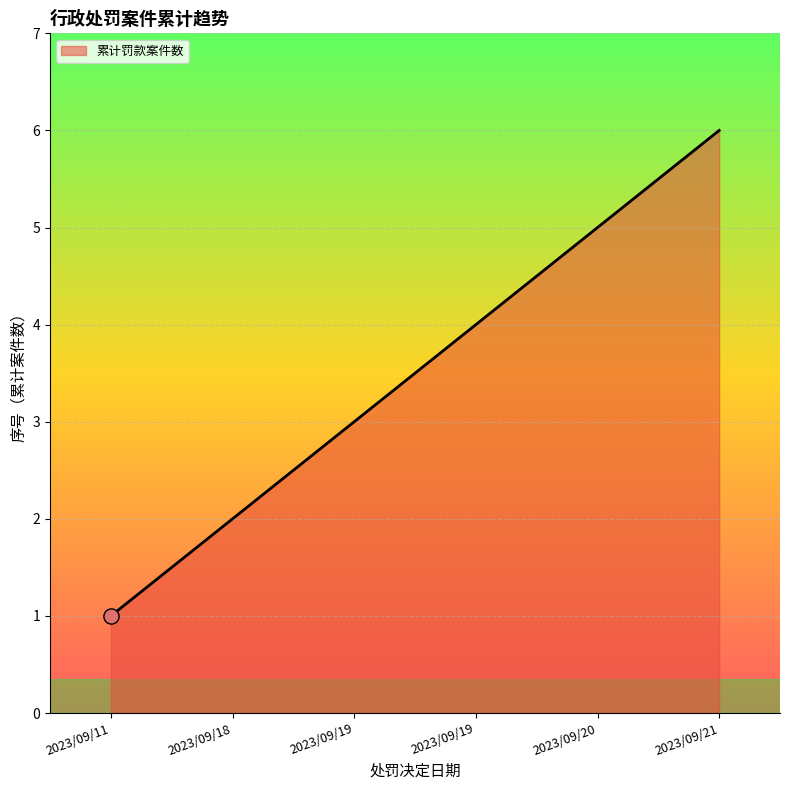

Between 2023/09/21 and 2023/09/18, which is larger?

2023/09/21